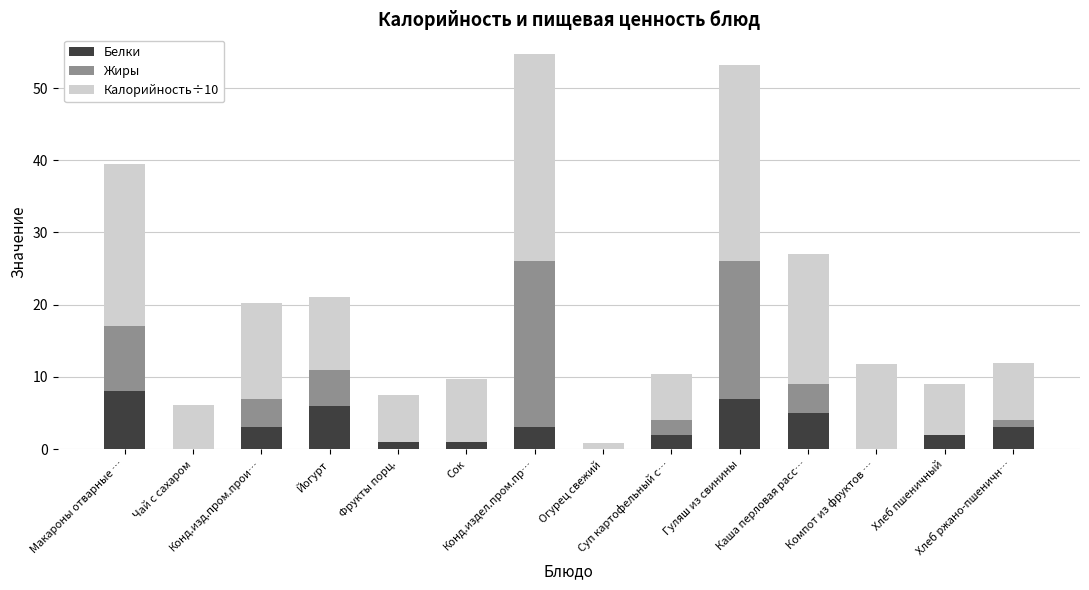

What is the sum of all Белки values?

41.0